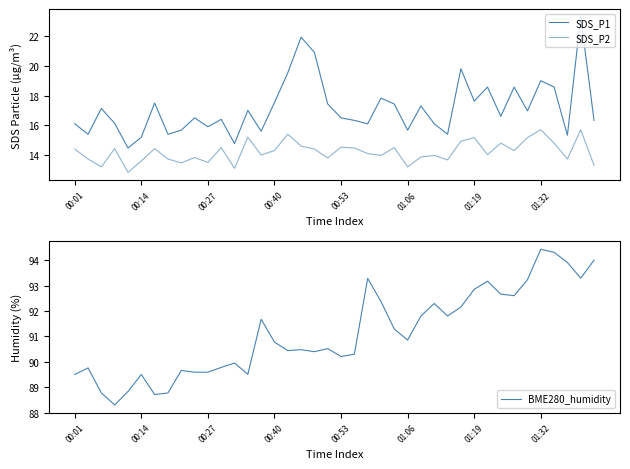

Is it true that BME280_humidity equals 30.7 at 00:53?

False